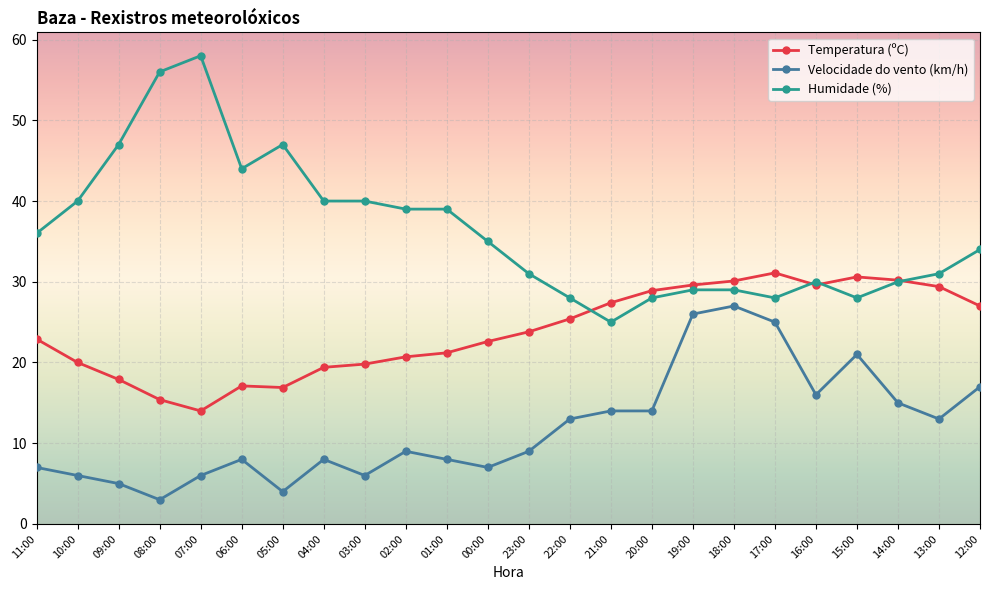

Rank the series by their maximum value, from lowest to highest.

Velocidade do vento (km/h), Temperatura (ºC), Humidade (%)